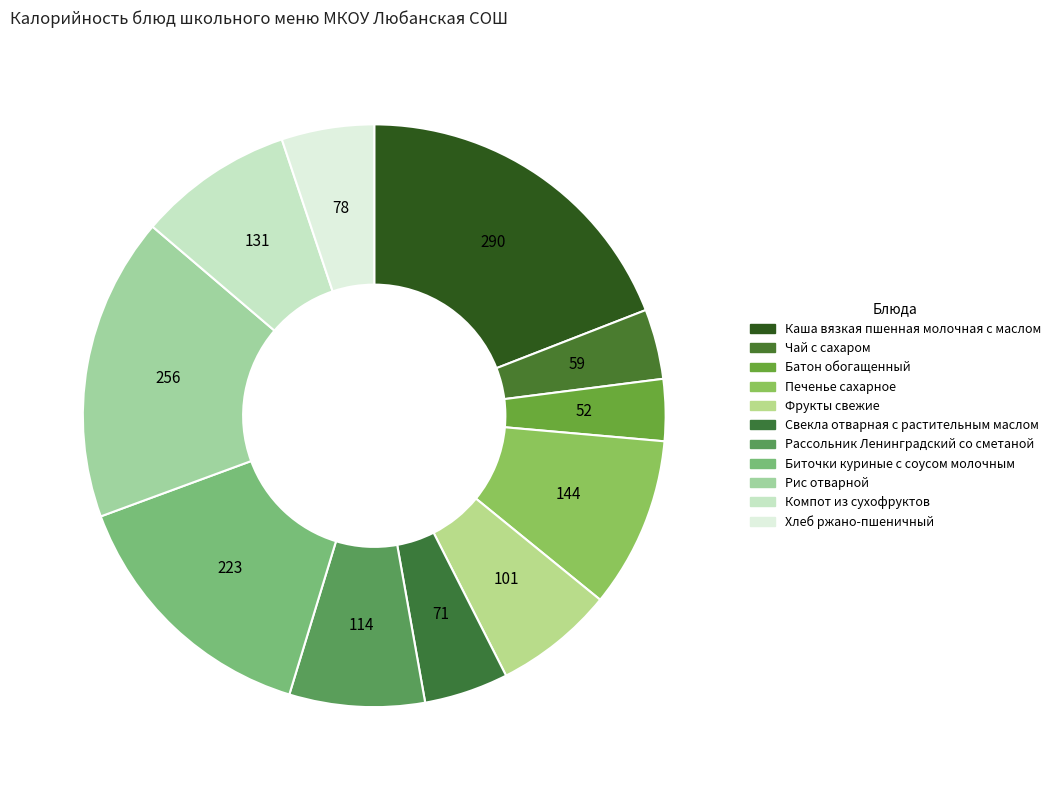

Count the number of slices in the pie.

11